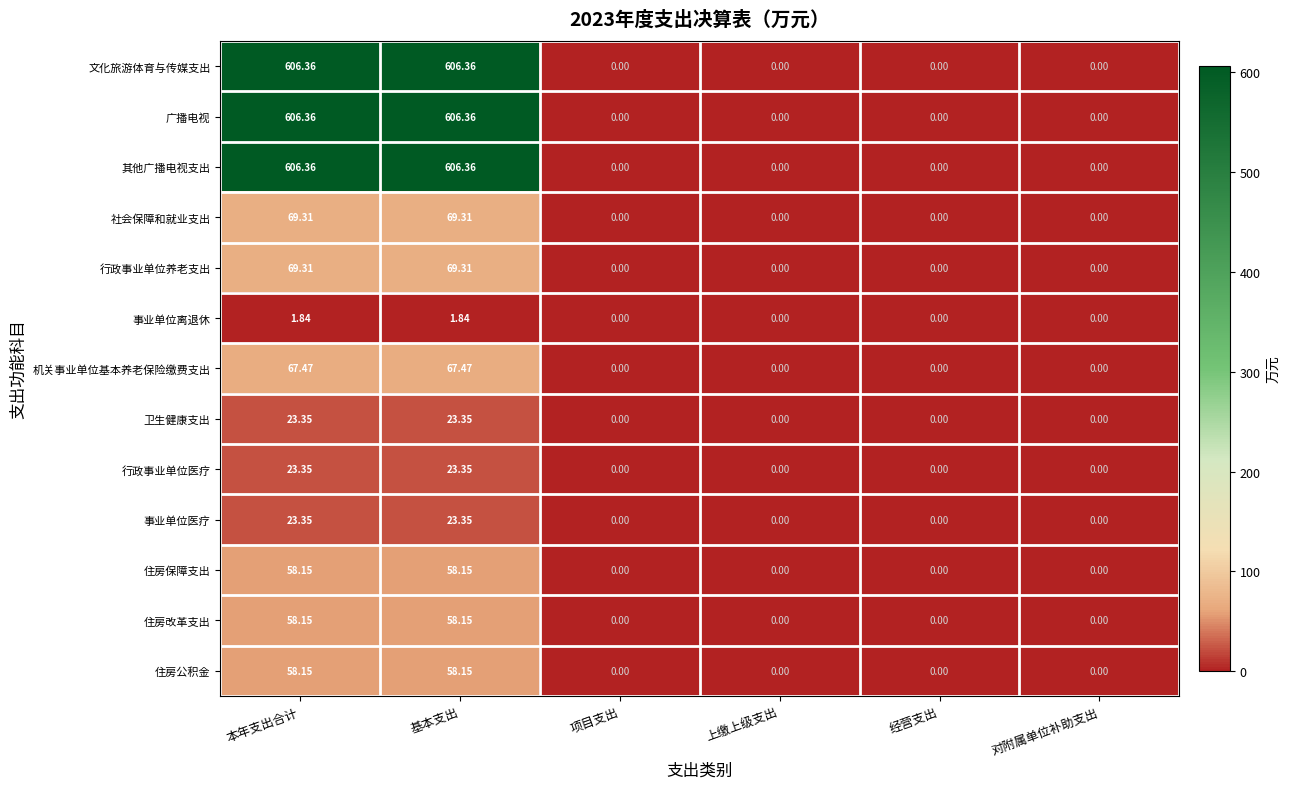

Is the value of 卫生健康支出 at 对附属单位补助支出 greater than the value of 其他广播电视支出 at 本年支出合计?

No